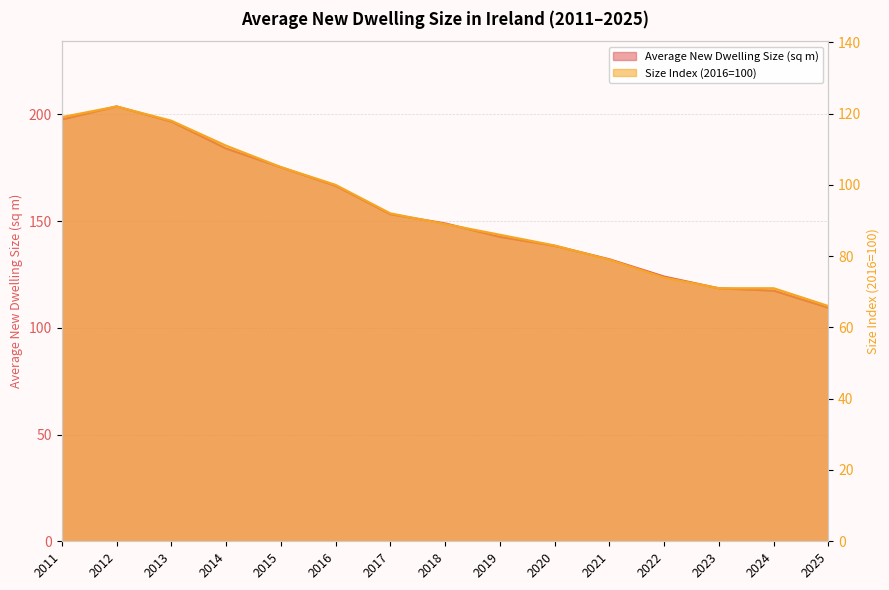

At which category is the sum across all series the highest?

2012